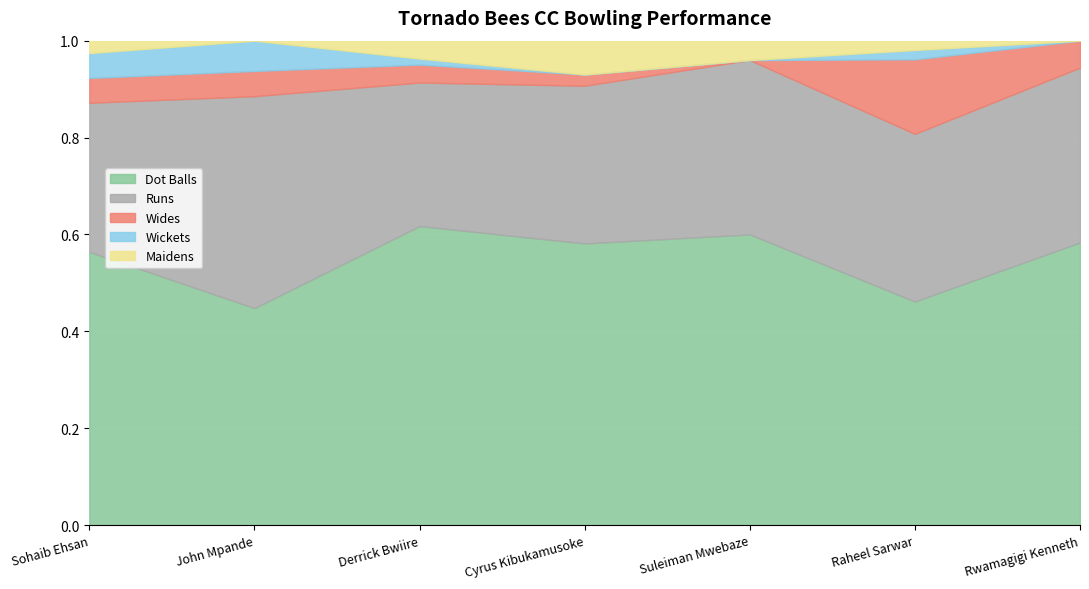

In Wides, how many points are lower than both neighbors (excluding endpoints)?

1